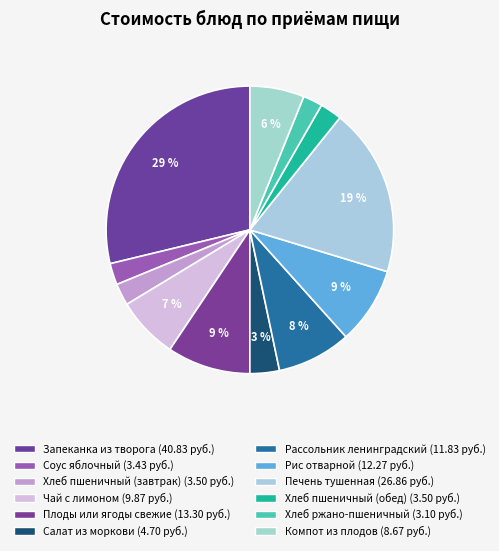

How many segments does this pie chart have?

12